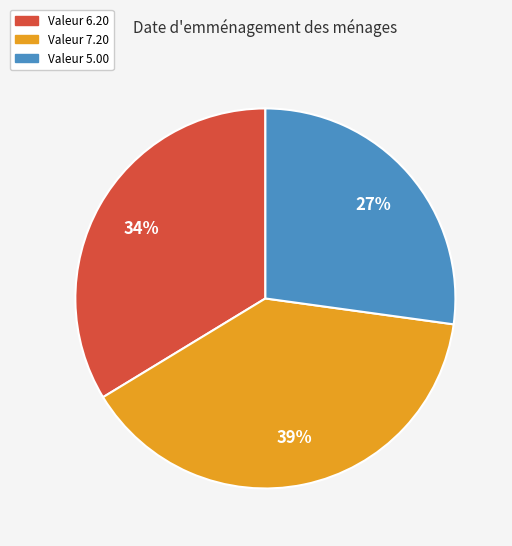

Between Valeur 7.20 and Valeur 6.20, which is larger?

Valeur 7.20